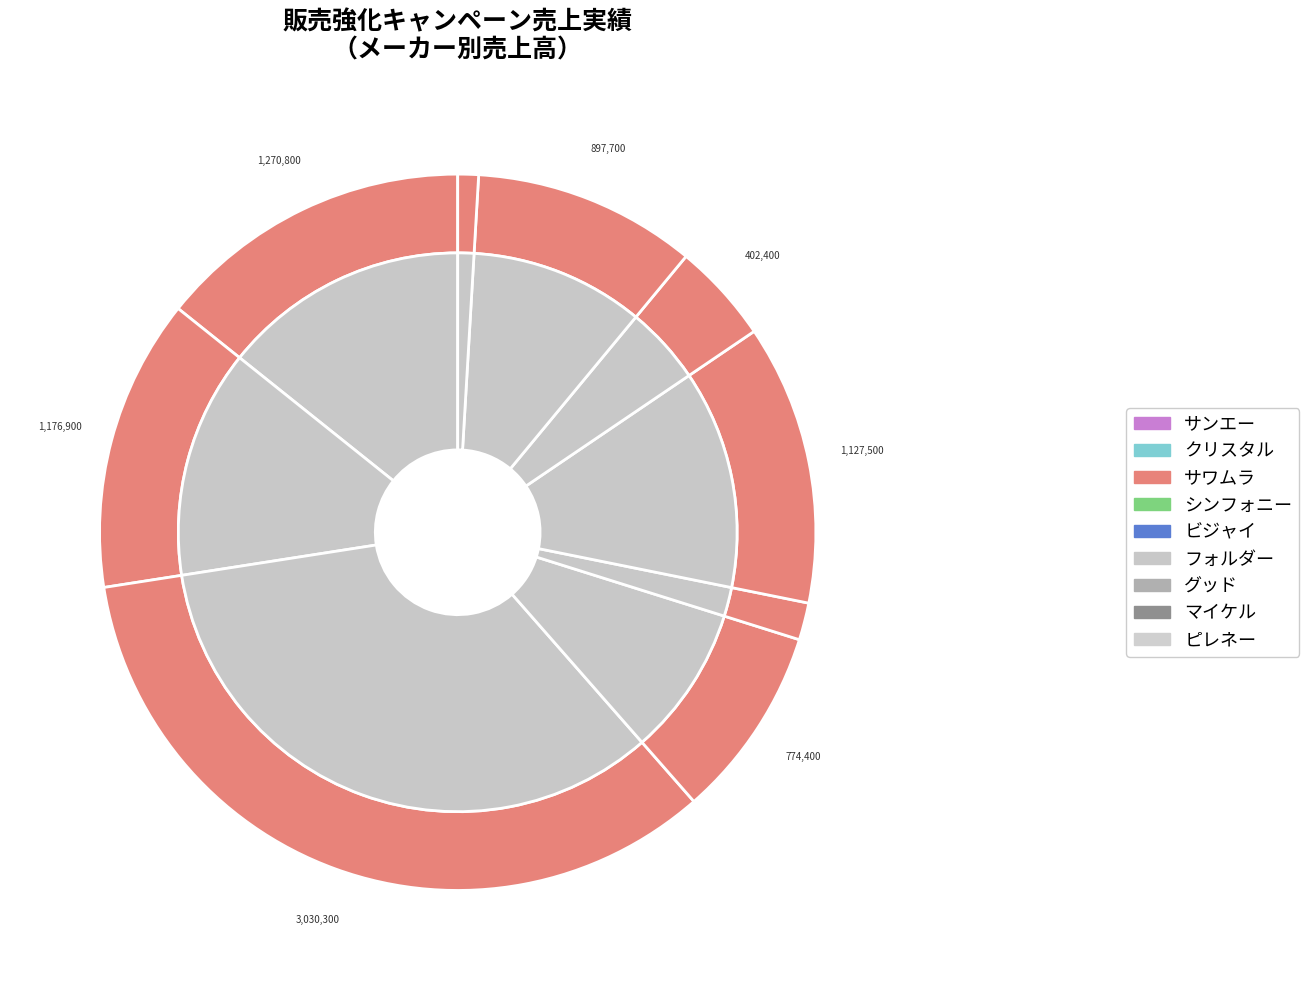

To the nearest percent, what portion does サワムラ represent?

34%